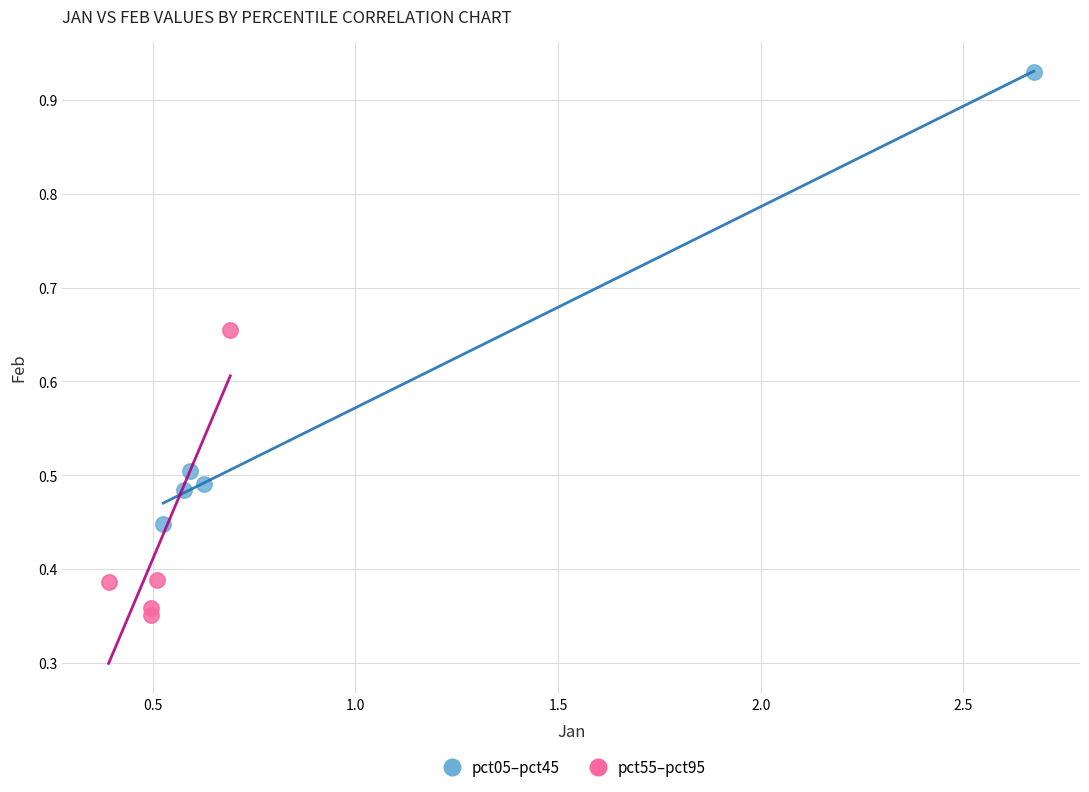

Which series reaches the maximum Y coordinate?

pct05–pct45